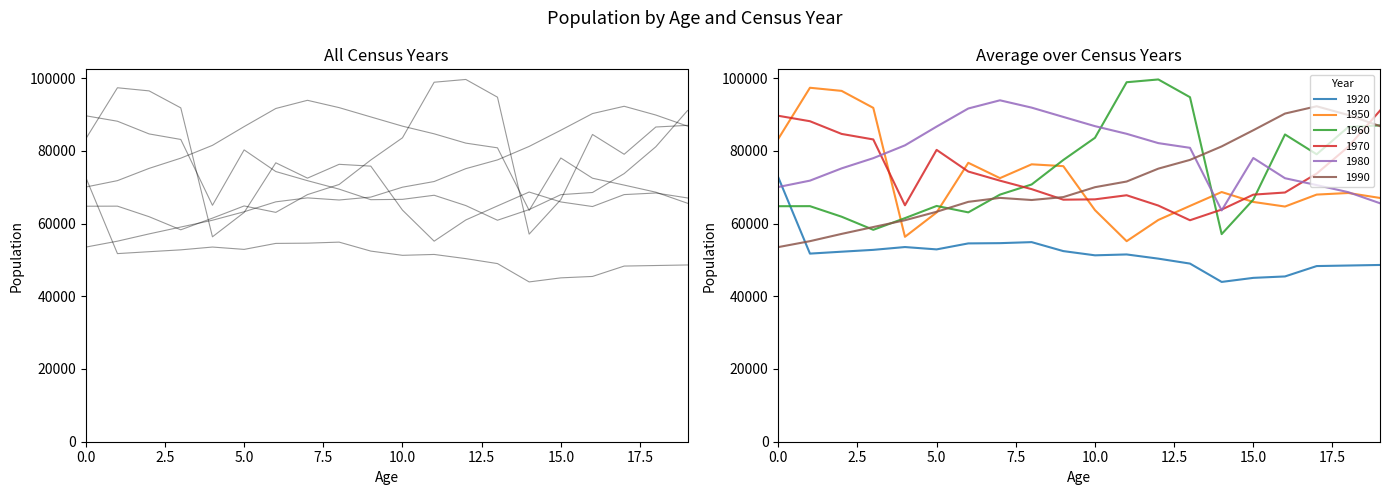

Read the 1970 value at 8, to the nearest 50.

69450